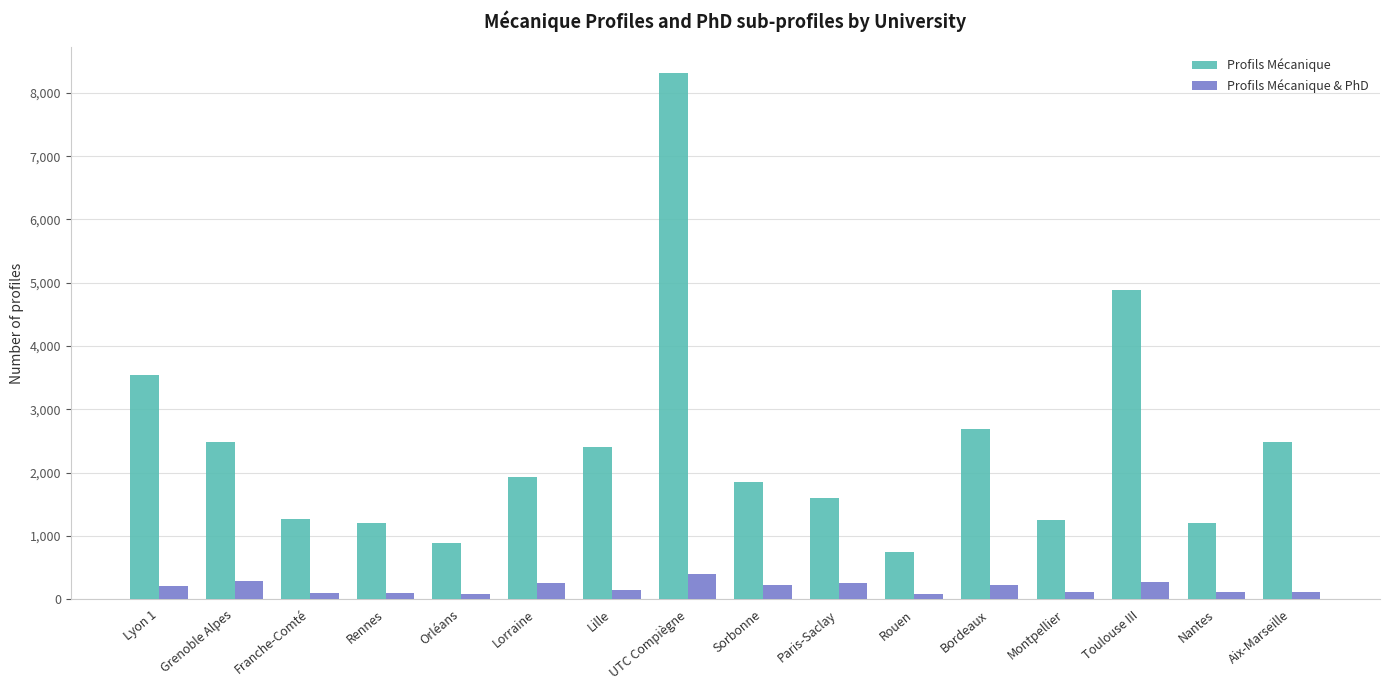

Are the bars grouped side by side (vs. stacked)?

Yes